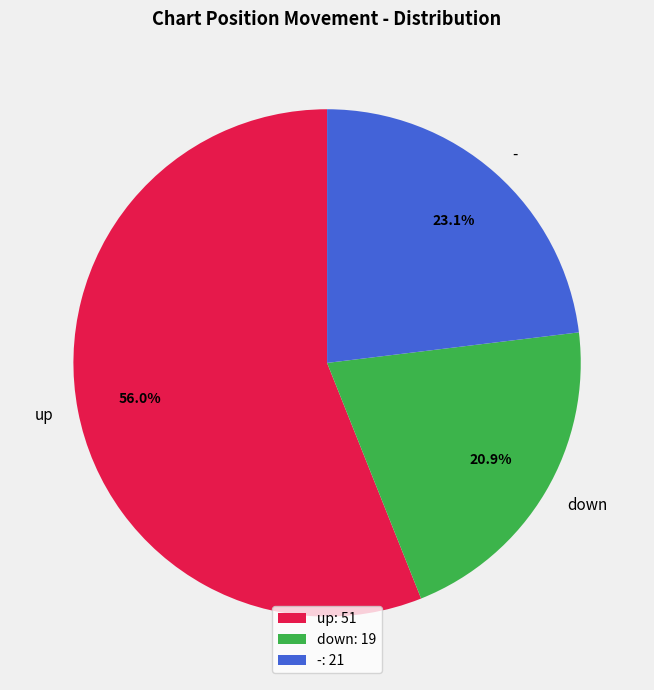

What percentage is the down slice, to the nearest percent?

21%